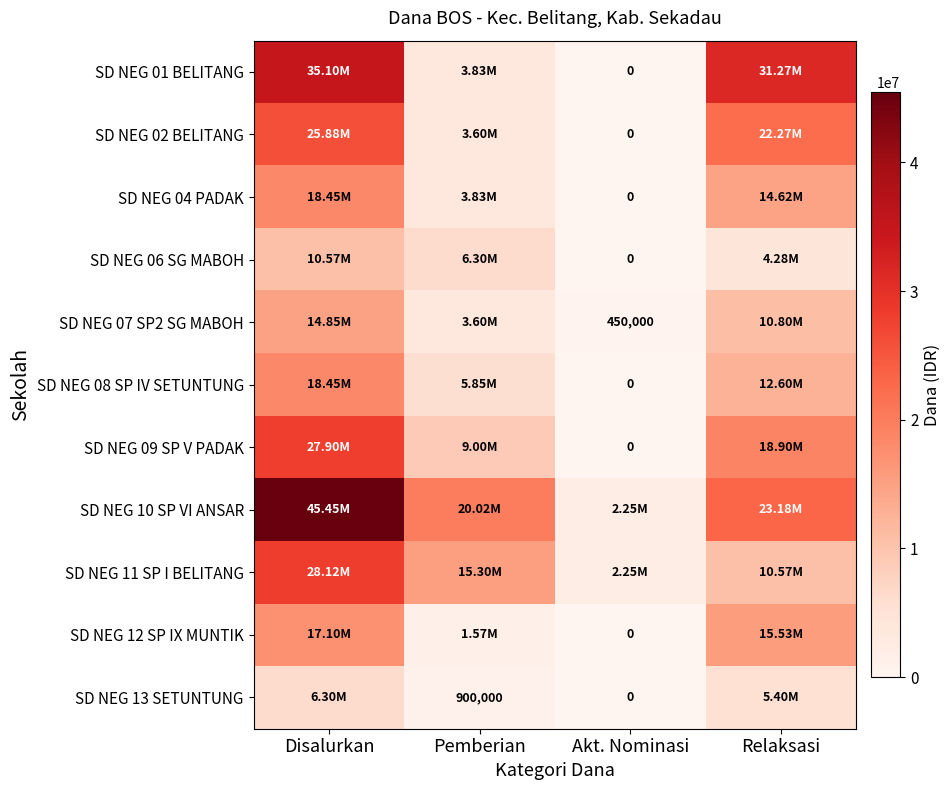

What is the maximum value shown in the chart?

45450000